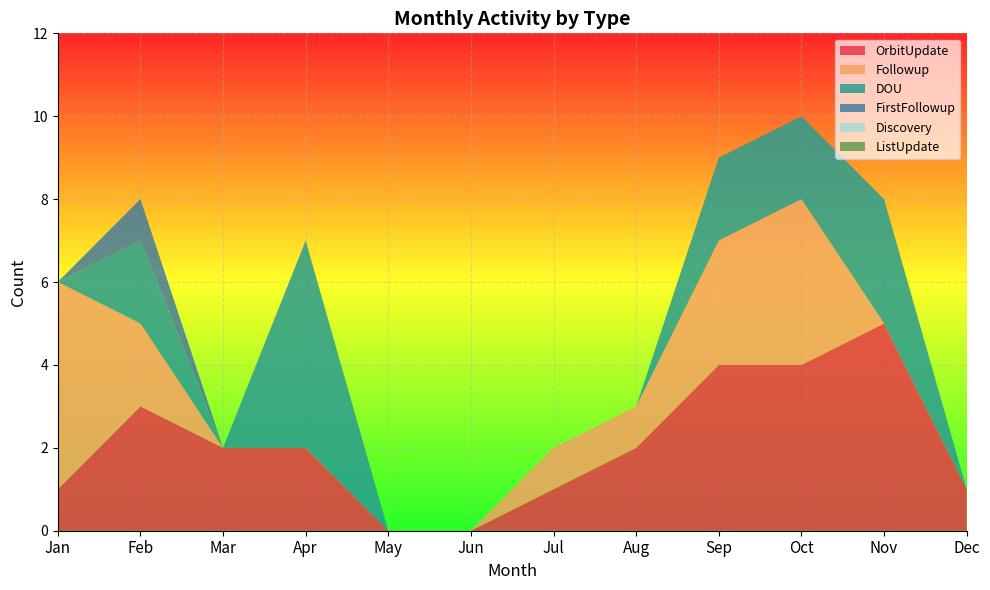

Reading right to left, transcribe all the data shown in this chart.

OrbitUpdate: Dec=1	Nov=5	Oct=4	Sep=4	Aug=2	Jul=1	Jun=0	May=0	Apr=2	Mar=2	Feb=3	Jan=1
Followup: Dec=0	Nov=0	Oct=4	Sep=3	Aug=1	Jul=1	Jun=0	May=0	Apr=0	Mar=0	Feb=2	Jan=5
DOU: Dec=0	Nov=3	Oct=2	Sep=2	Aug=0	Jul=0	Jun=0	May=0	Apr=5	Mar=0	Feb=2	Jan=0
FirstFollowup: Dec=0	Nov=0	Oct=0	Sep=0	Aug=0	Jul=0	Jun=0	May=0	Apr=0	Mar=0	Feb=1	Jan=0
Discovery: Dec=0	Nov=0	Oct=0	Sep=0	Aug=0	Jul=0	Jun=0	May=0	Apr=0	Mar=0	Feb=0	Jan=0
ListUpdate: Dec=0	Nov=0	Oct=0	Sep=0	Aug=0	Jul=0	Jun=0	May=0	Apr=0	Mar=0	Feb=0	Jan=0